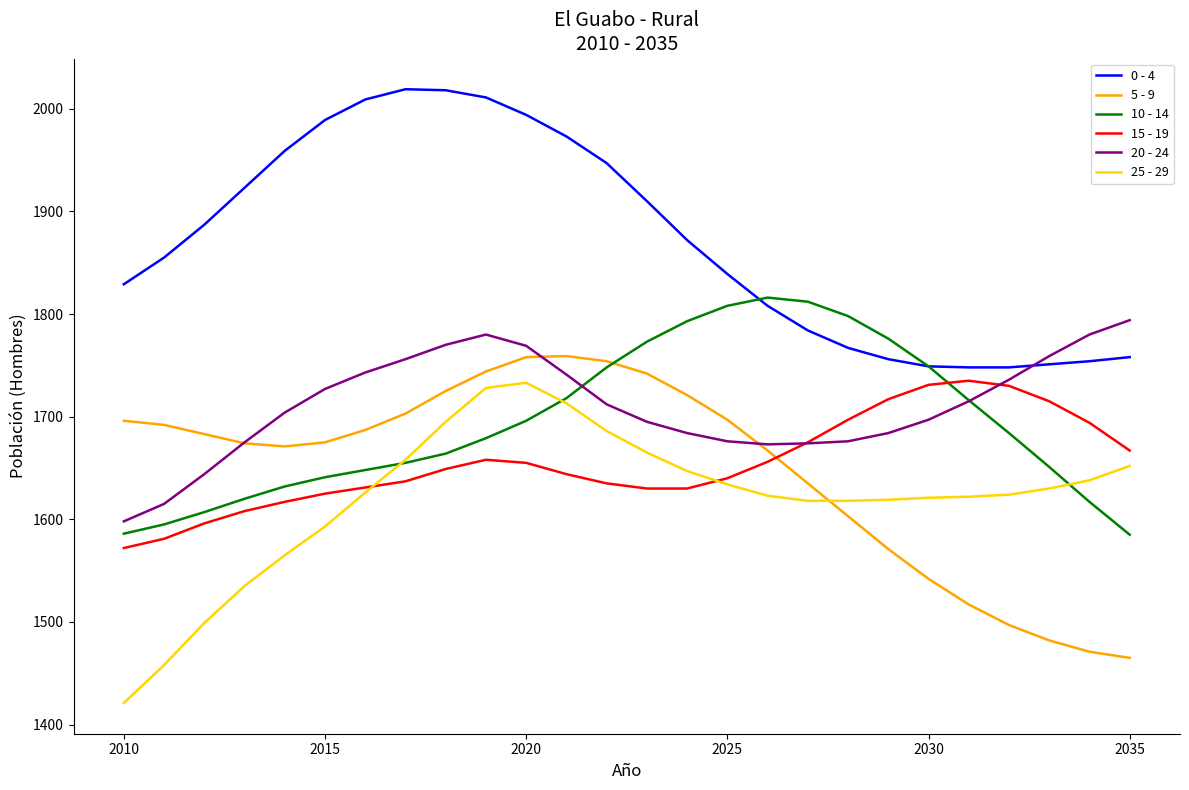

In 5 - 9, how many points are lower than both neighbors (excluding endpoints)?

1